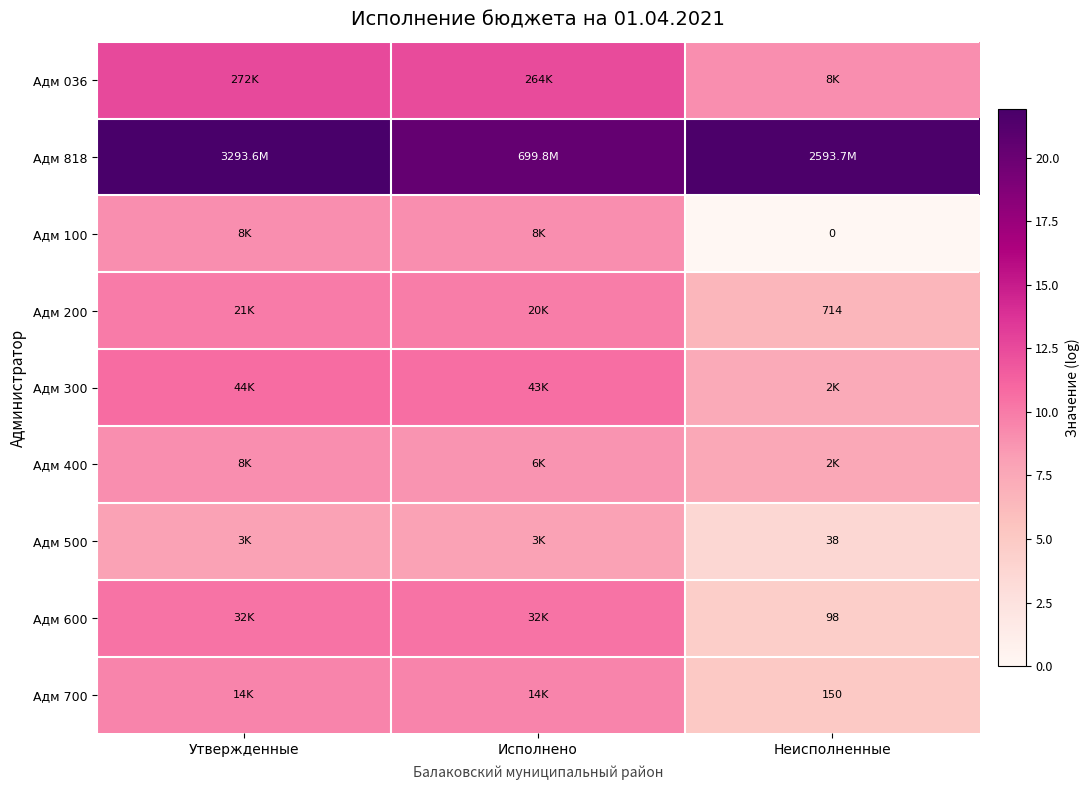

What is the total value across all series at Неисполненные?

65.5